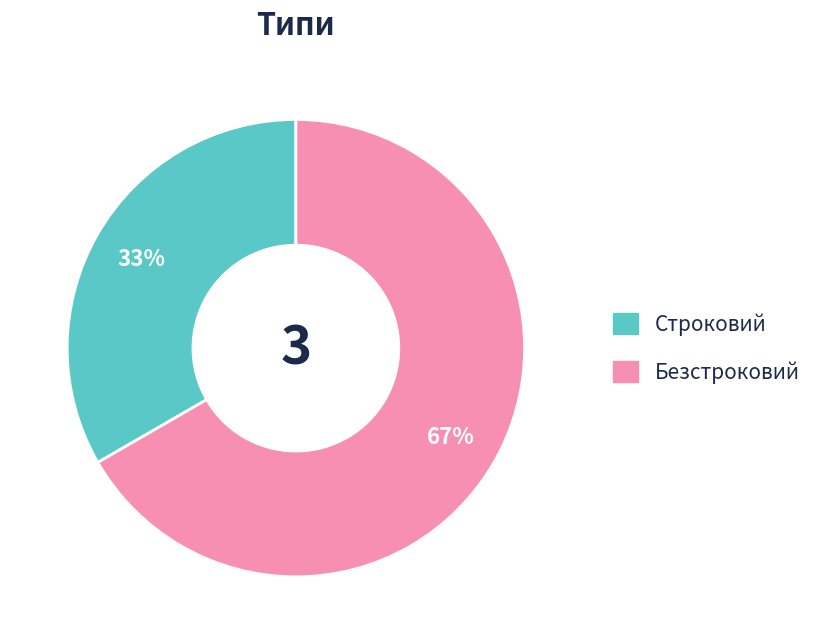

Rank the categories by value from highest to lowest.

Безстроковий, Строковий